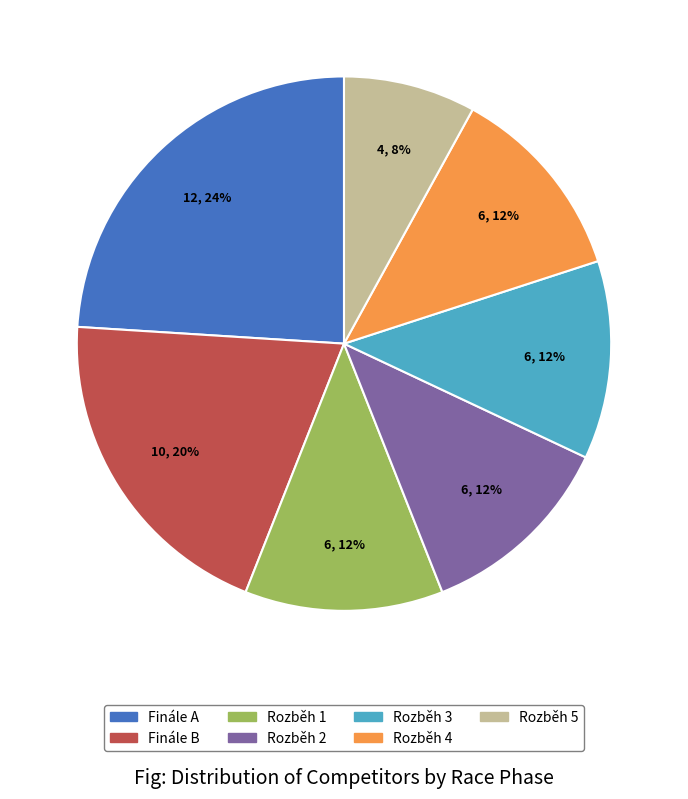

Is there any slice that represents more than half of the pie?

No